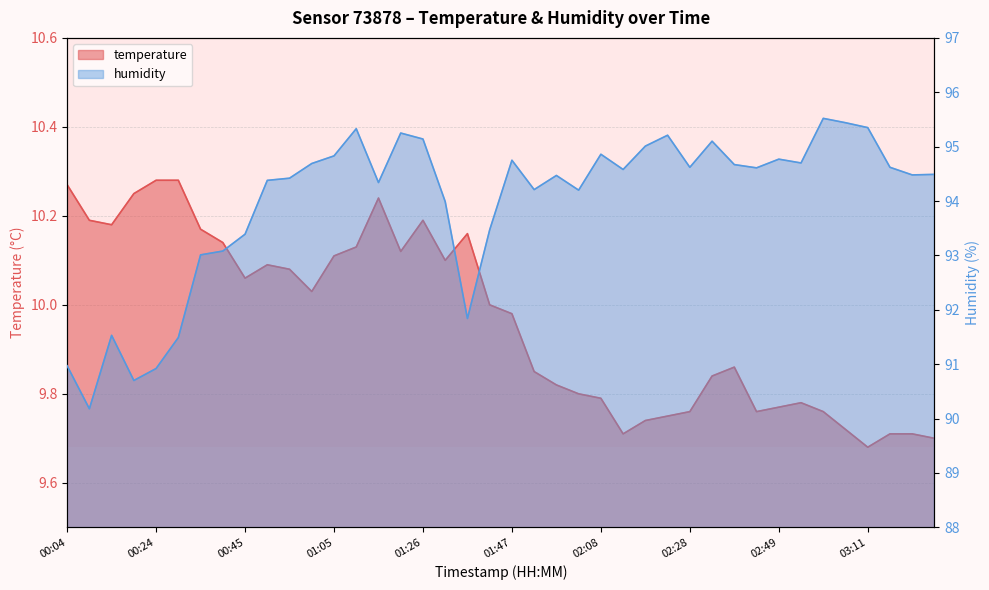

True or false: humidity has a value of 45.7 at 02:54.

False